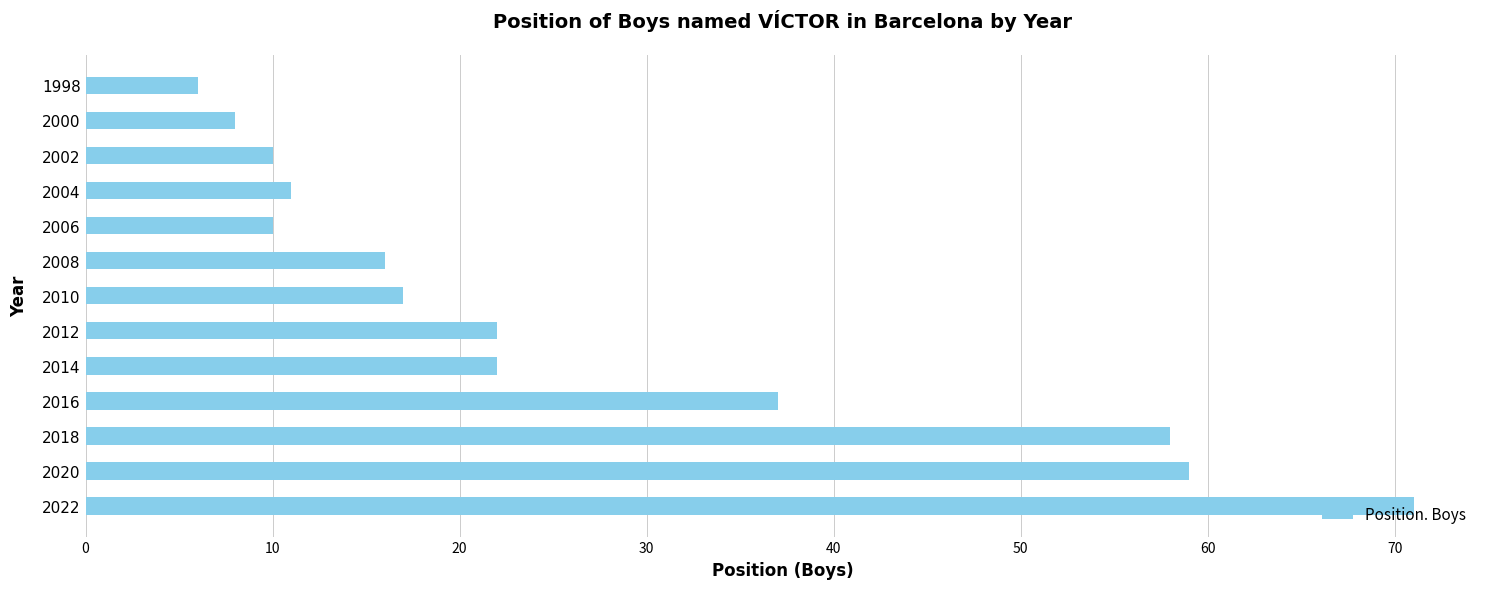

The value at 1998 is 6. True or false?

True